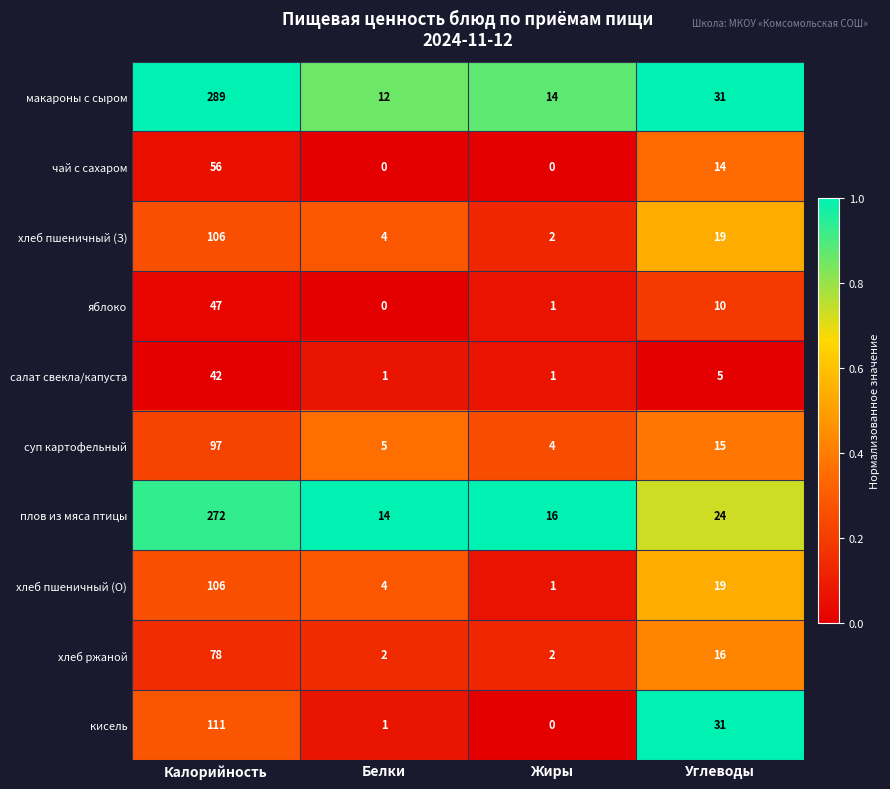

What is the difference between the second highest and second lowest values in the салат свекла/капуста series?

4